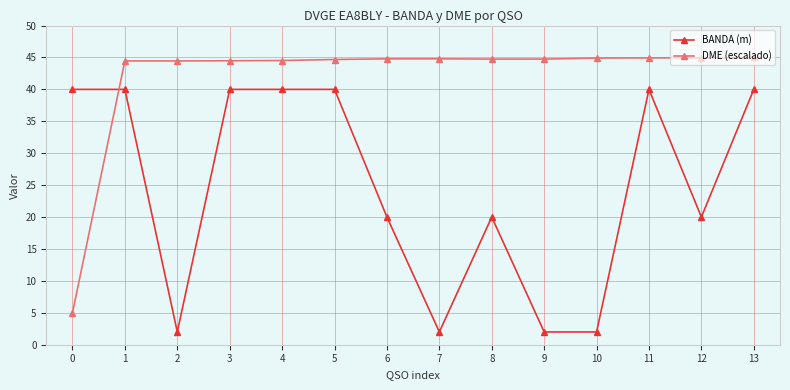

How many lines are shown in the chart?

2